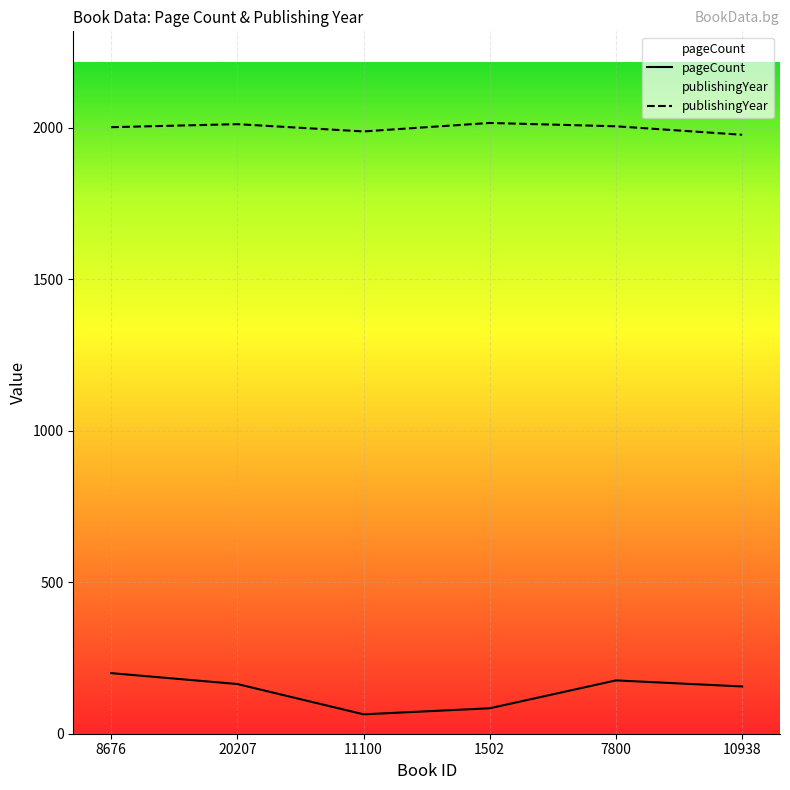

What is the difference between the second highest and second lowest values in the pageCount series?

92